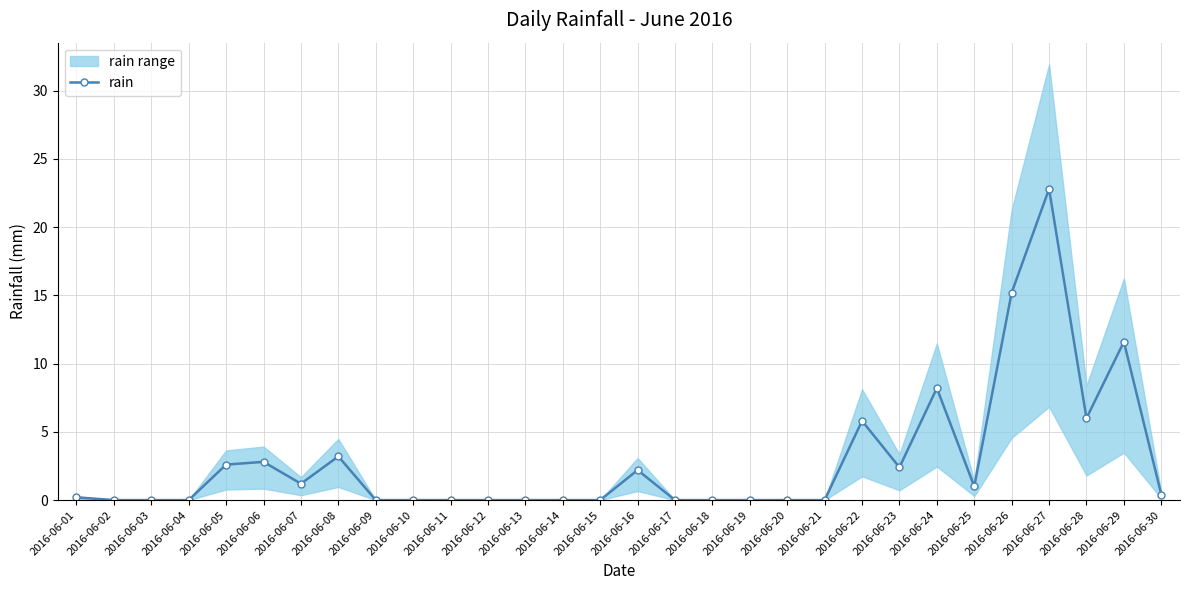

How many points are higher than both their immediate neighbors (excluding endpoints)?

7